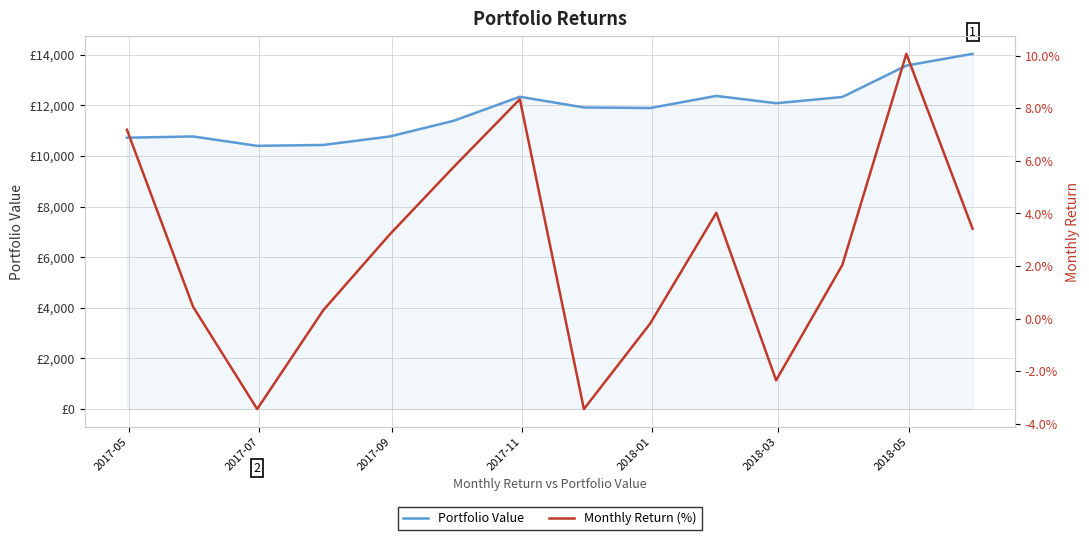

True or false: Portfolio Value and Monthly Return (%) cross at least once.

False